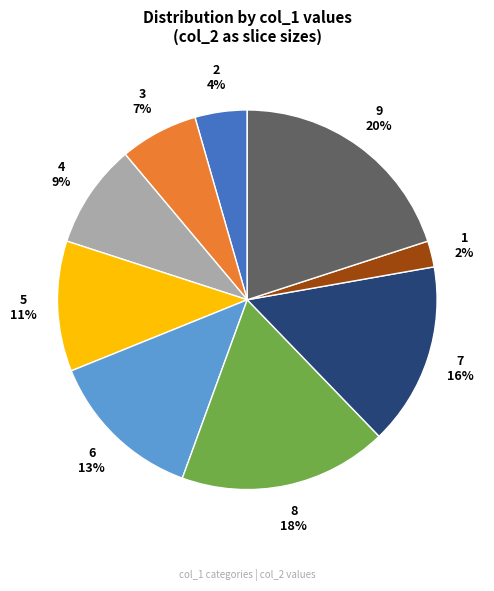

Combined, do 9 and 2 account for over 50%?

No